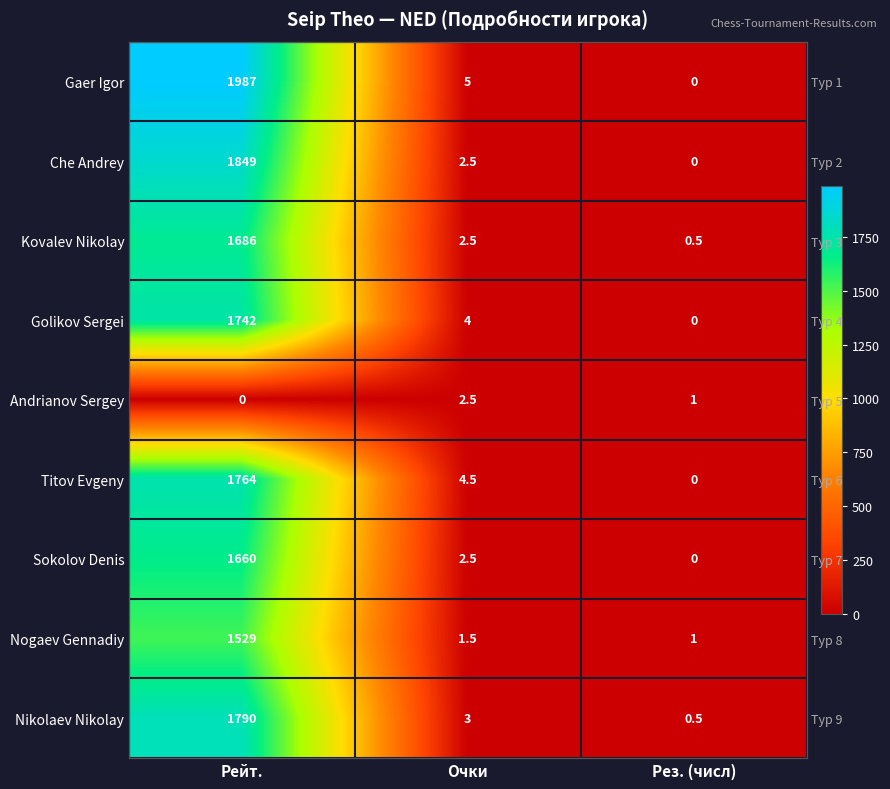

Which series has the largest total across all categories?

Gaer Igor